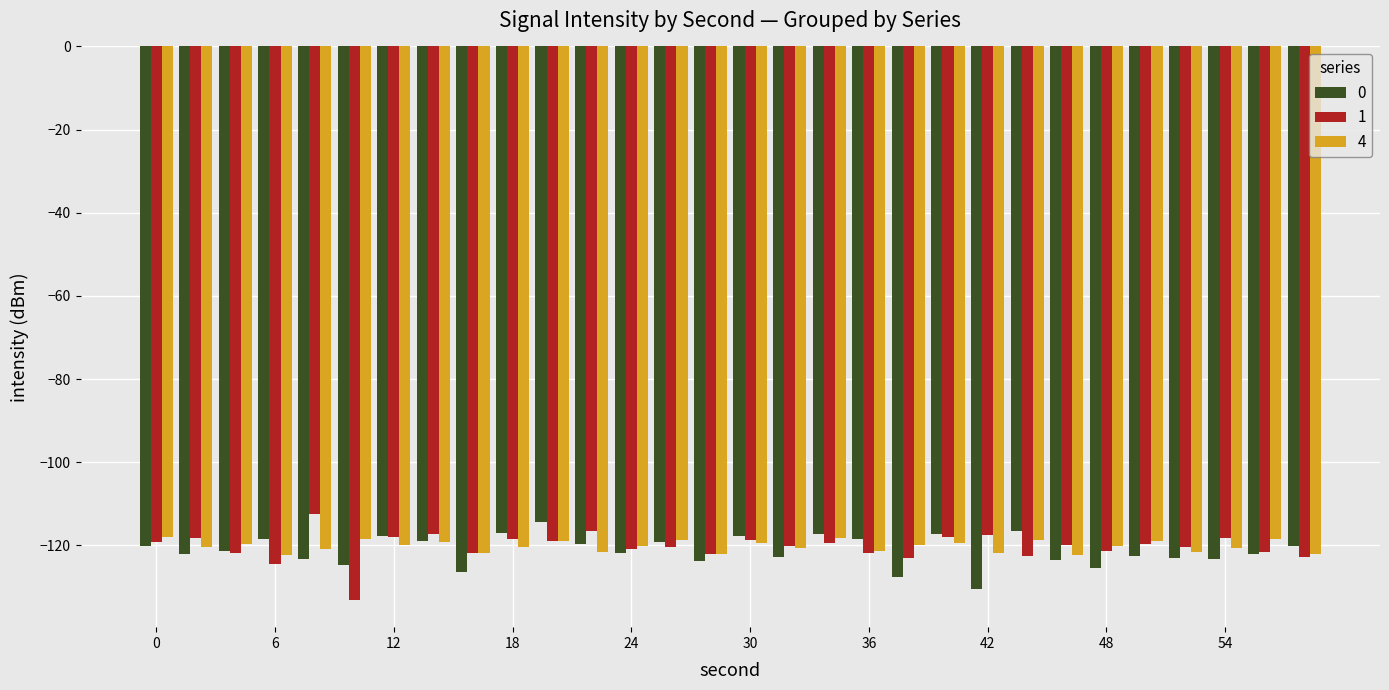

What is the difference between the maximum and minimum values in the 0 series?

16.1